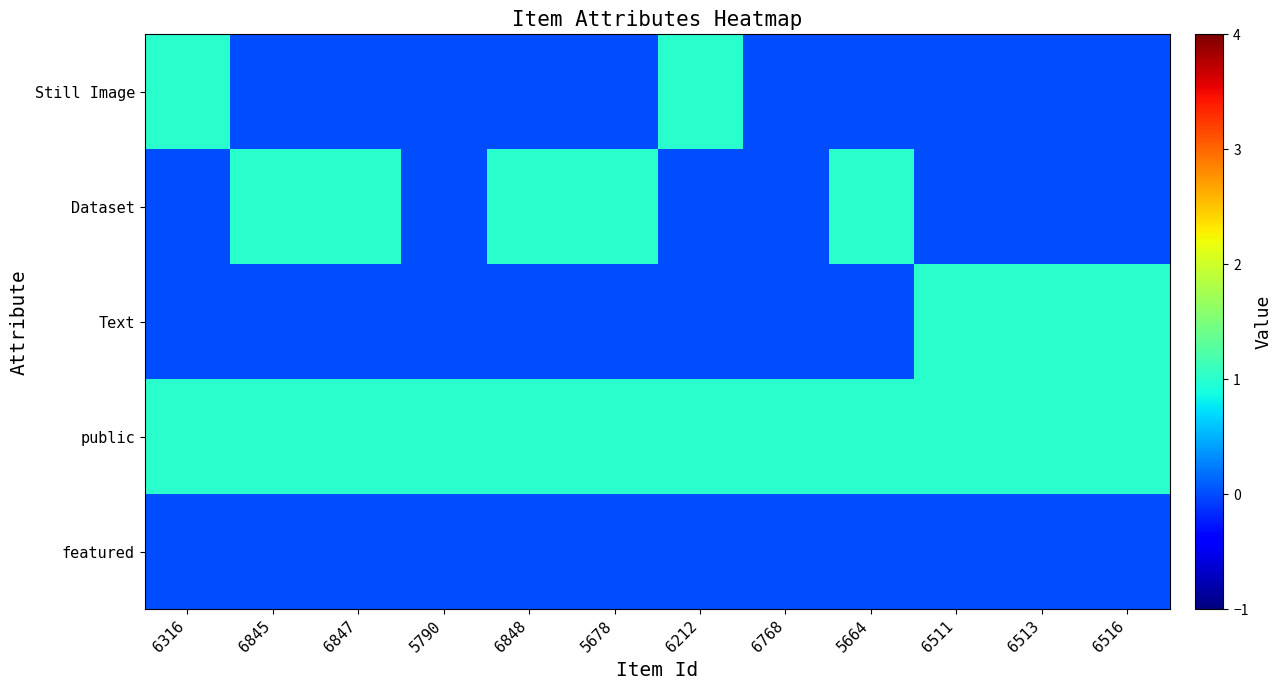

At which category is the sum across all series the highest?

6316